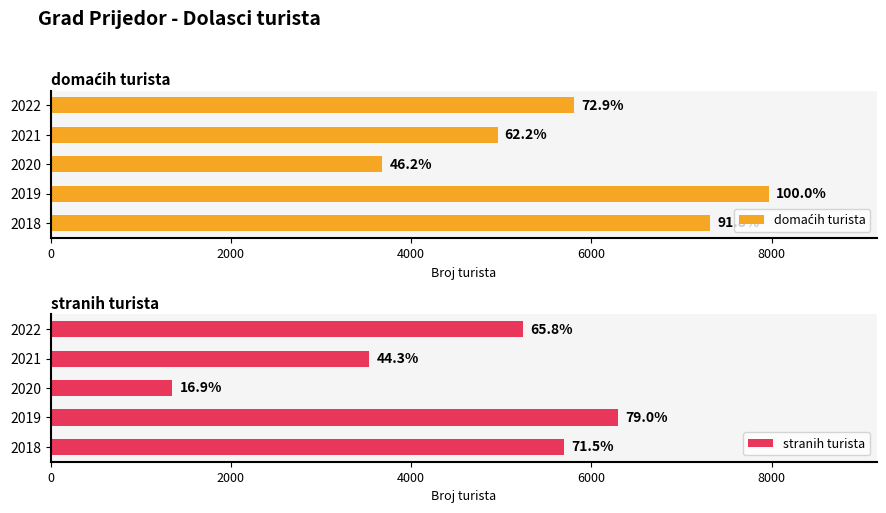

Is it true that stranih turista equals 8469 at 2019?

False